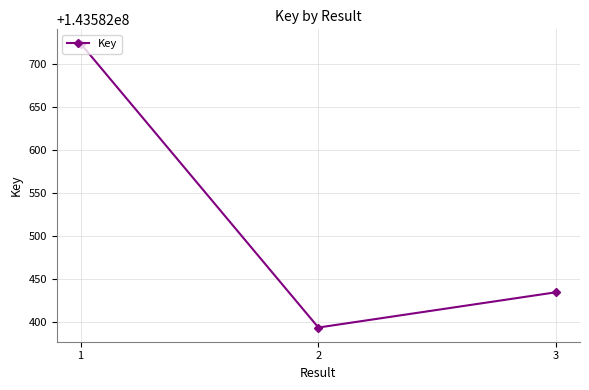

List the labels in order of value, largest first.

1, 3, 2